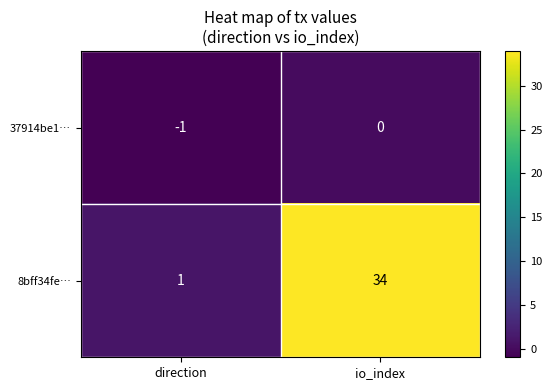

What is the difference between the highest and lowest values at io_index?

34